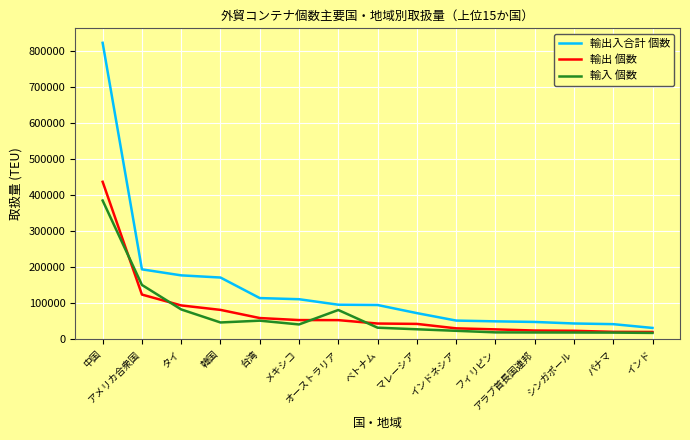

How many series are shown in this chart?

3